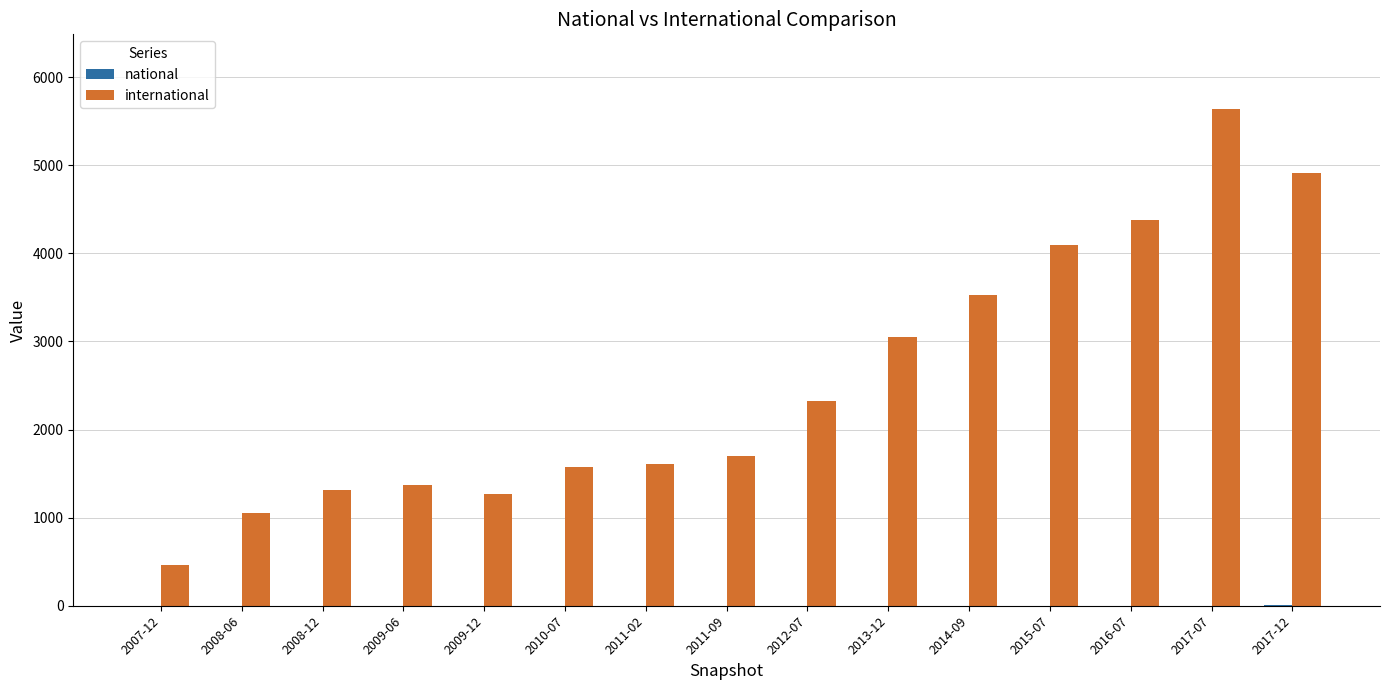

Which category has the highest value across all series?

2017-07